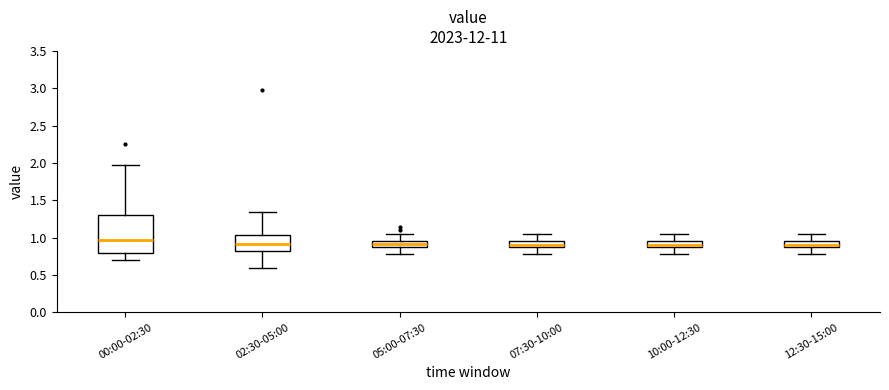

Where does the upper whisker of the box for 12:30-15:00 end on the y-axis? The values are not printed on the chart, so give them approximately, as read against the axis.

1.05